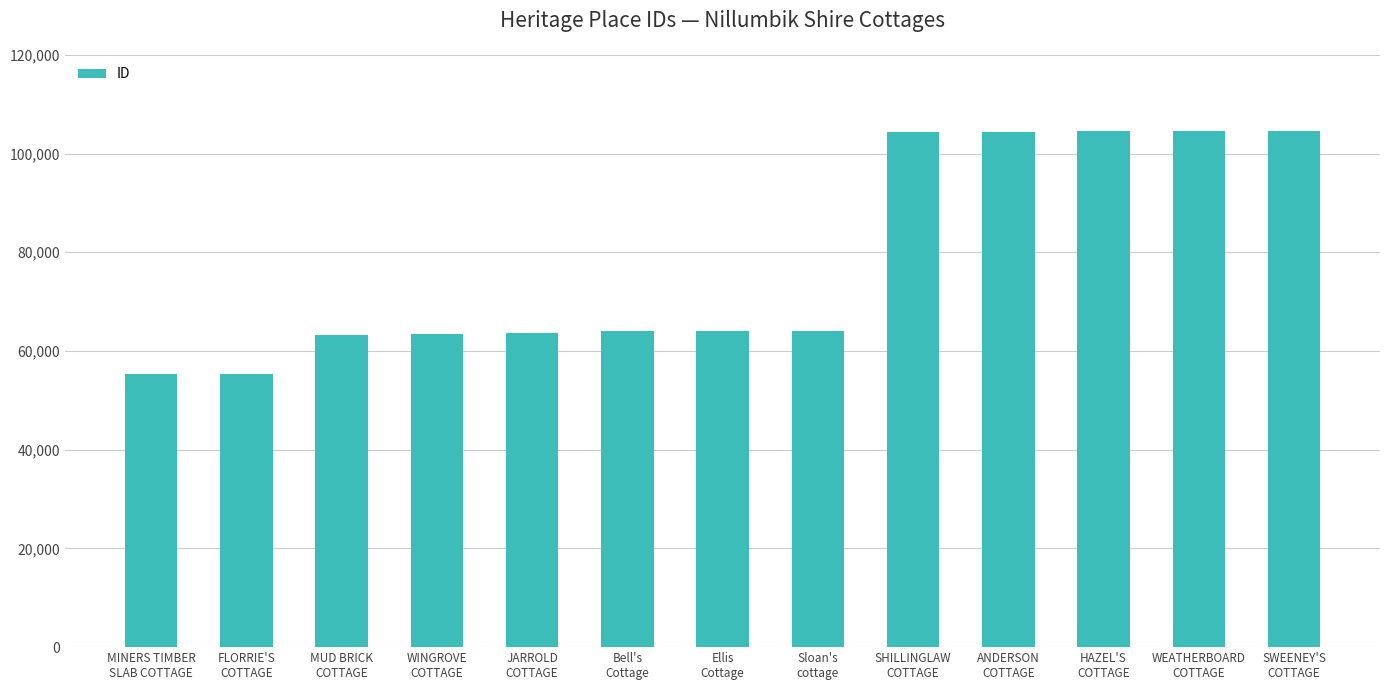

What is the sum of the values at Sloan's
cottage and Ellis
Cottage?

128052